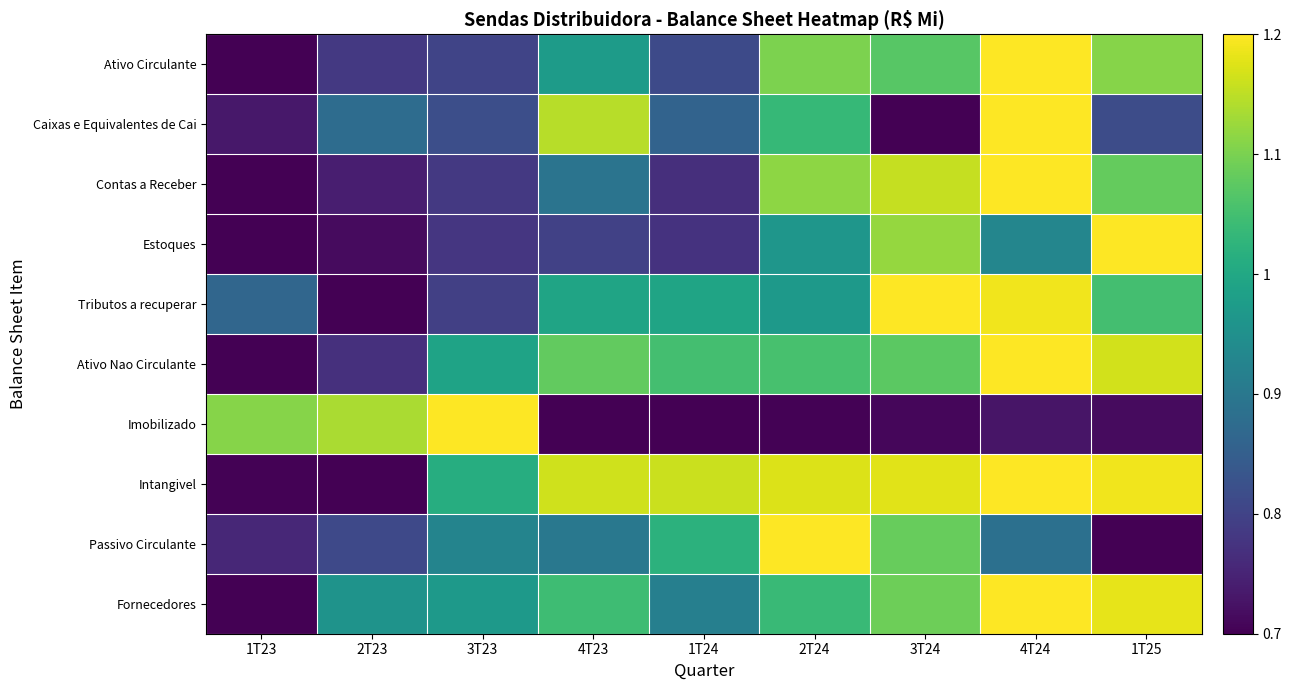

Reading right to left, list all the values displayed in this chart.

Ativo Circulante: 1T25=1.1	4T24=1.2	3T24=1.1	2T24=1.1	1T24=0.8	4T23=1.0	3T23=0.8	2T23=0.8	1T23=0.7
Caixas e Equivalentes de Cai: 1T25=0.8	4T24=1.2	3T24=0.7	2T24=1.0	1T24=0.9	4T23=1.1	3T23=0.8	2T23=0.9	1T23=0.7
Contas a Receber: 1T25=1.1	4T24=1.2	3T24=1.2	2T24=1.1	1T24=0.8	4T23=0.9	3T23=0.8	2T23=0.7	1T23=0.7
Estoques: 1T25=1.2	4T24=0.9	3T24=1.1	2T24=1.0	1T24=0.8	4T23=0.8	3T23=0.8	2T23=0.7	1T23=0.7
Tributos a recuperar: 1T25=1.1	4T24=1.2	3T24=1.2	2T24=1.0	1T24=1.0	4T23=1.0	3T23=0.8	2T23=0.7	1T23=0.9
Ativo Nao Circulante: 1T25=1.2	4T24=1.2	3T24=1.1	2T24=1.1	1T24=1.1	4T23=1.1	3T23=1.0	2T23=0.8	1T23=0.7
Imobilizado: 1T25=0.7	4T24=0.7	3T24=0.7	2T24=0.7	1T24=0.7	4T23=0.7	3T23=1.2	2T23=1.1	1T23=1.1
Intangivel: 1T25=1.2	4T24=1.2	3T24=1.2	2T24=1.2	1T24=1.2	4T23=1.2	3T23=1.0	2T23=0.7	1T23=0.7
Passivo Circulante: 1T25=0.7	4T24=0.9	3T24=1.1	2T24=1.2	1T24=1.0	4T23=0.9	3T23=0.9	2T23=0.8	1T23=0.8
Fornecedores: 1T25=1.2	4T24=1.2	3T24=1.1	2T24=1.0	1T24=0.9	4T23=1.0	3T23=1.0	2T23=1.0	1T23=0.7